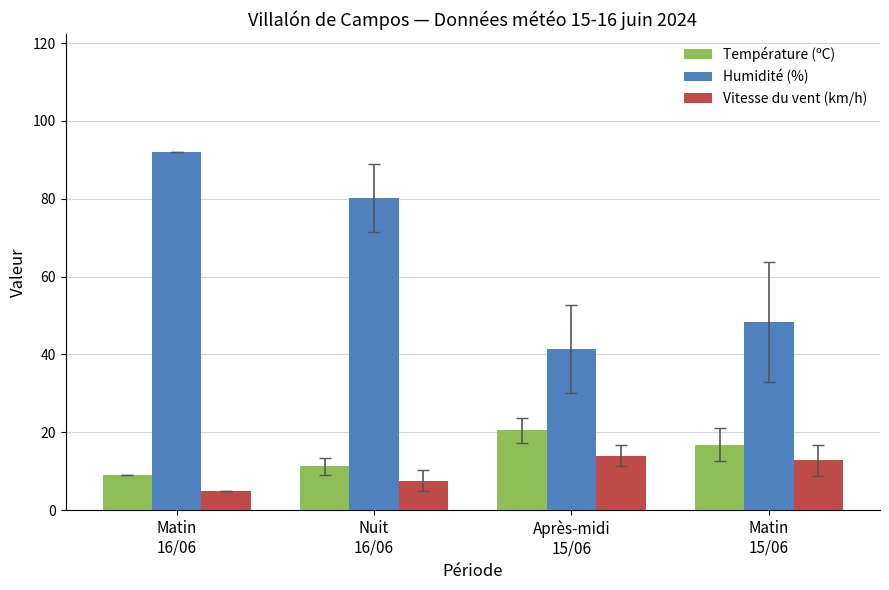

What position from the left is Matin
16/06?

1